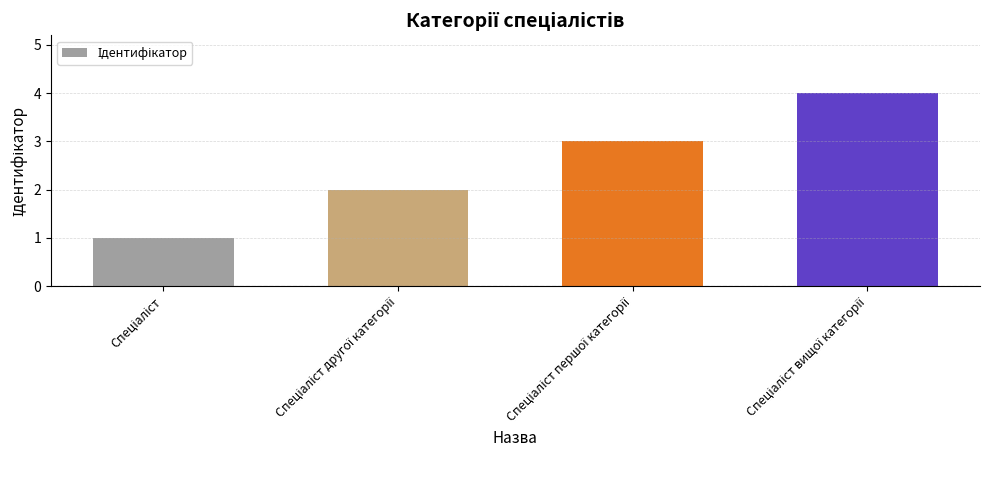

What is the difference between the maximum and minimum values?

3